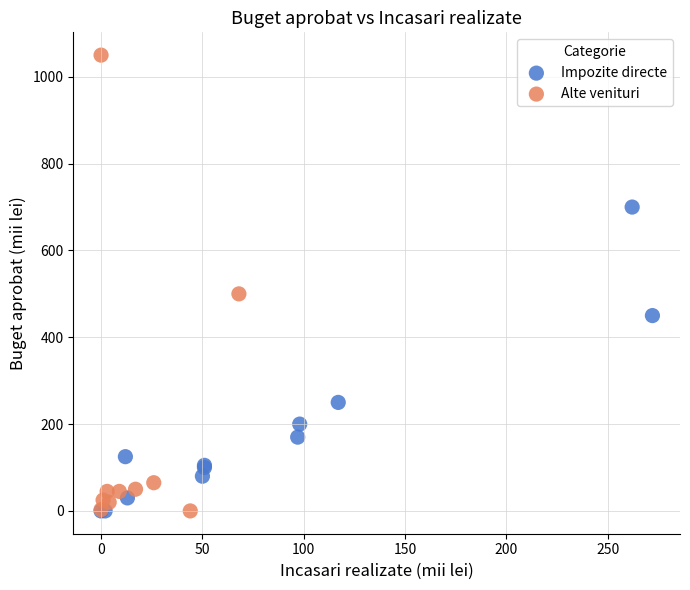

Which series contains the highest Y value?

Alte venituri